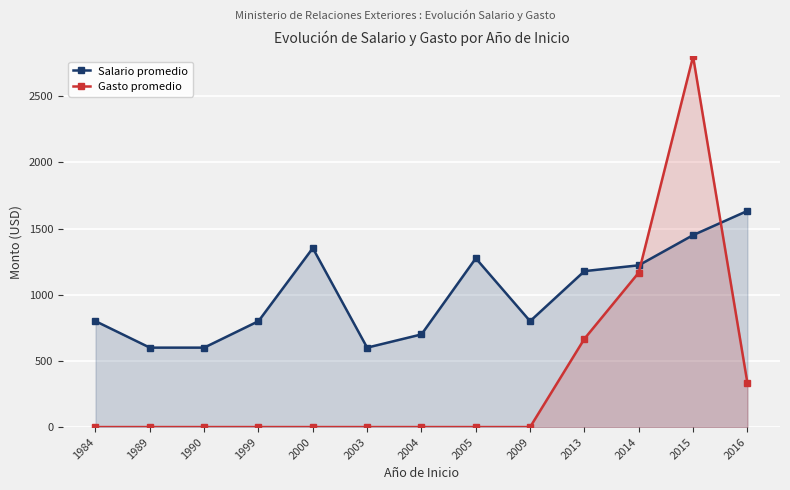

True or false: Gasto promedio has a value of 0 at 2004.

True